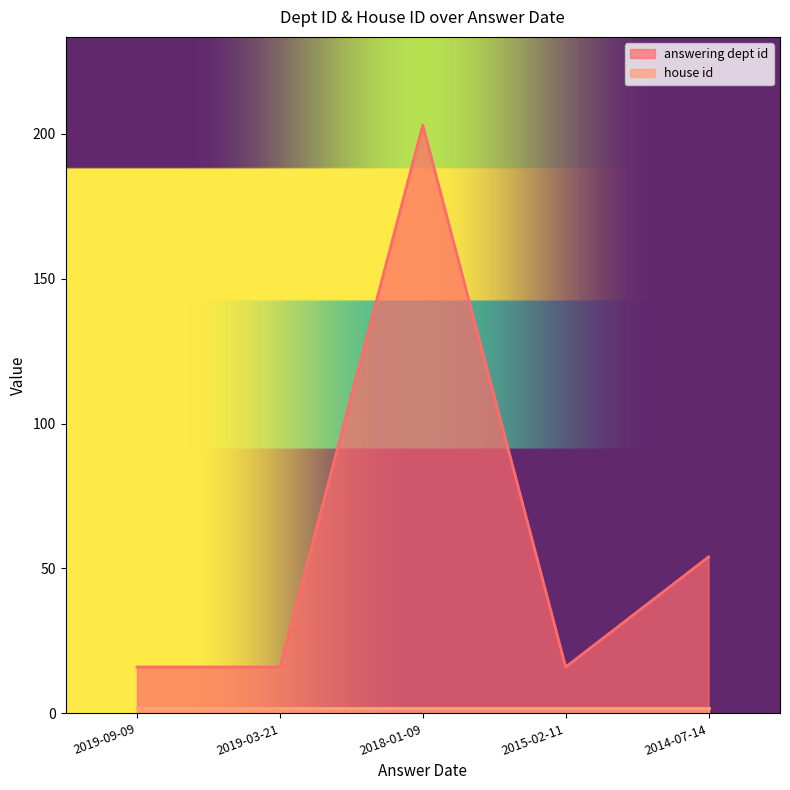

Where is the first local maximum?

2018-01-09